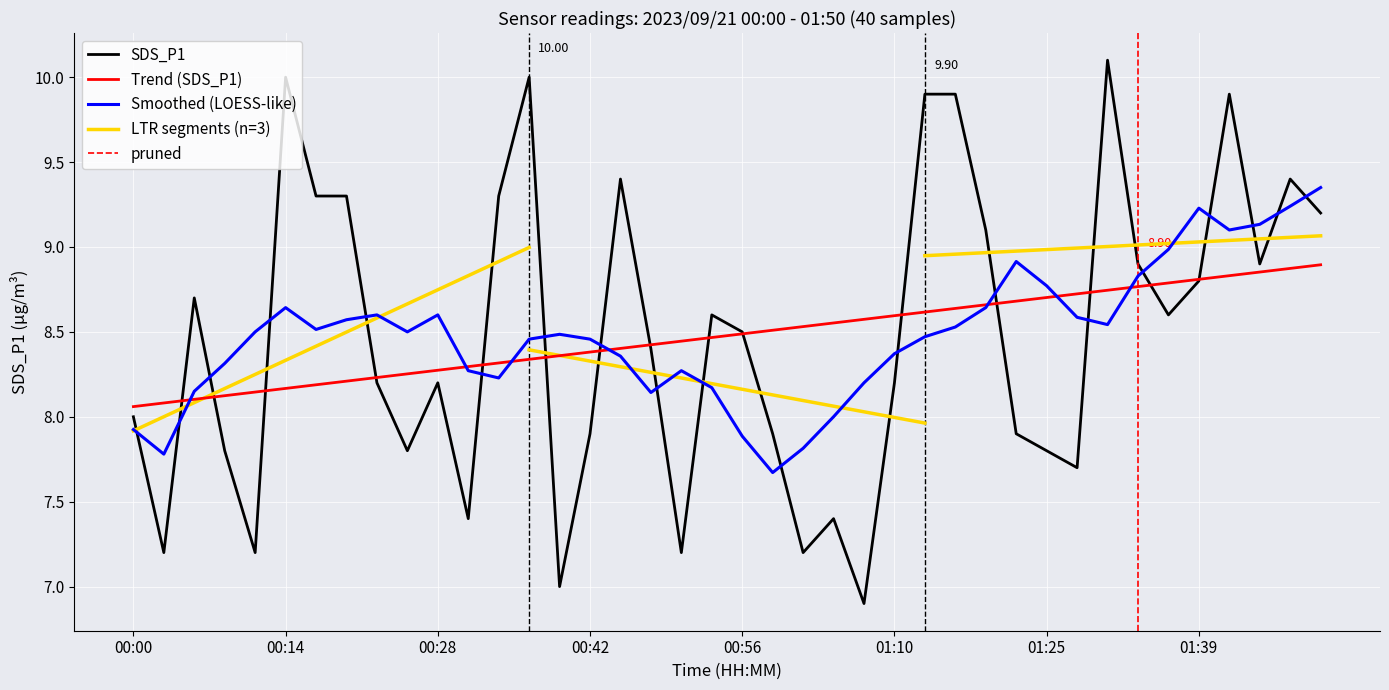

After their last crossing, which series has the higher values: SDS_P1 or Smoothed (LOESS-like)?

Smoothed (LOESS-like)